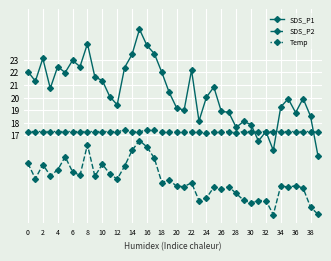

True or false: SDS_P2 and Temp cross at least once.

False